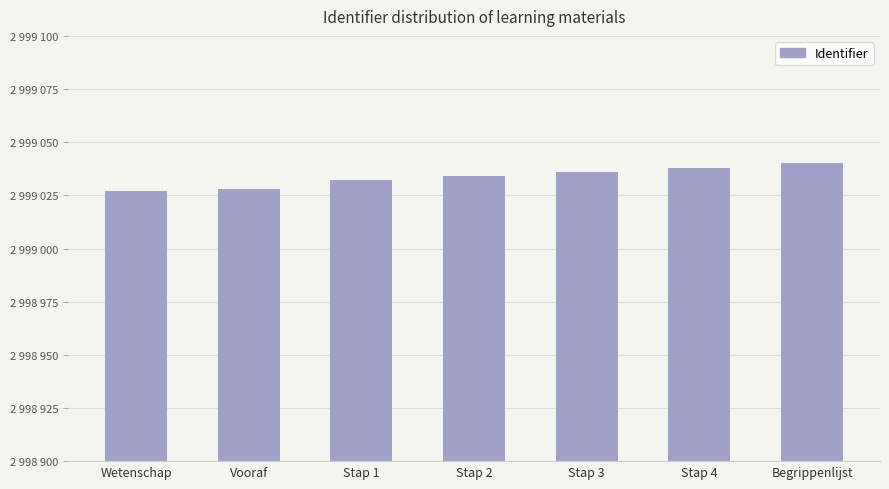

What is the smallest value displayed?

2999027